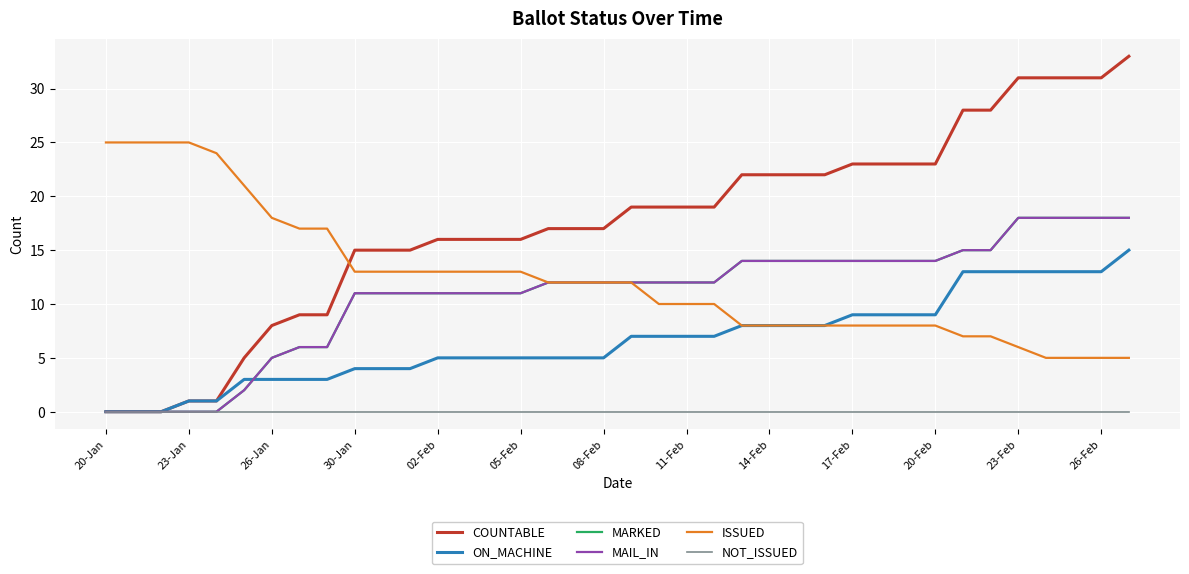

Which series has the largest range (max minus min)?

COUNTABLE